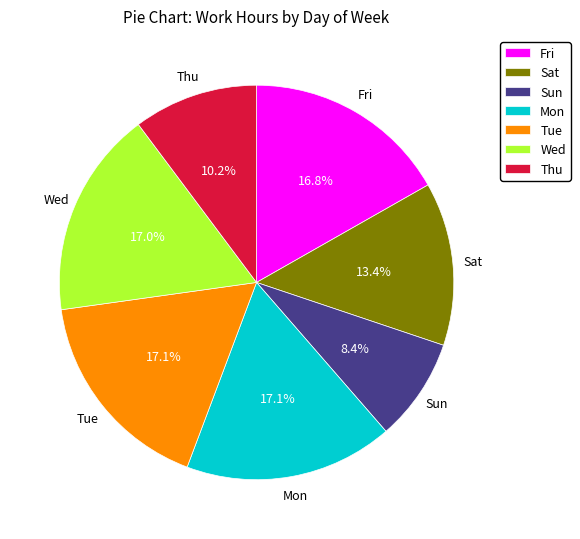

To the nearest percent, what is the combined percentage of Fri and Mon?

34%